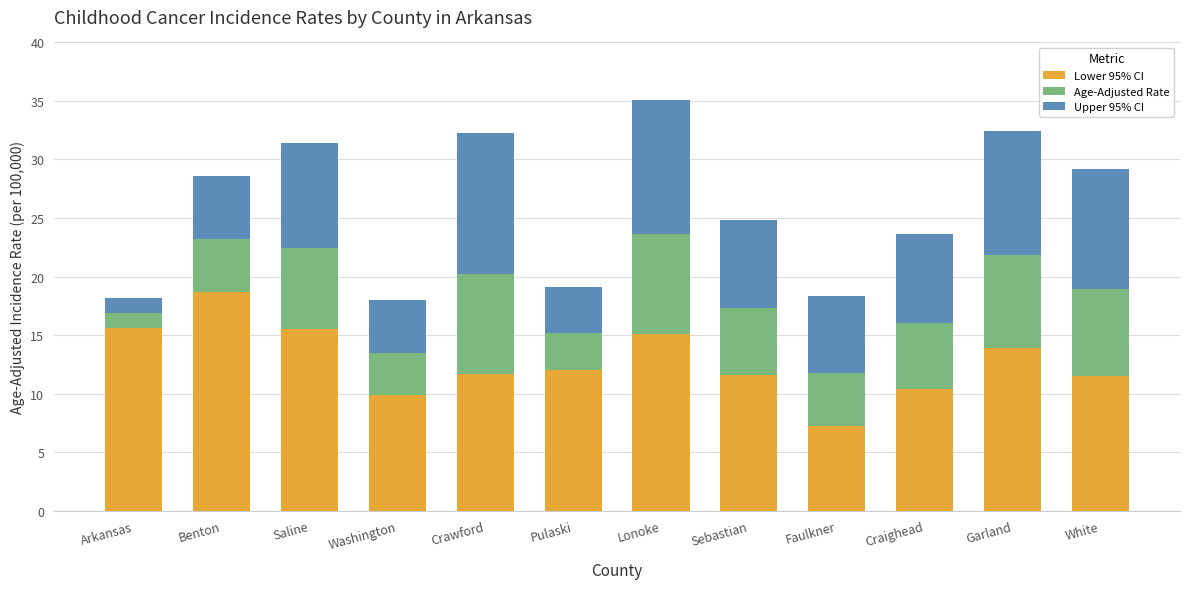

Which category has the lowest value in the Lower 95% CI series?

Faulkner